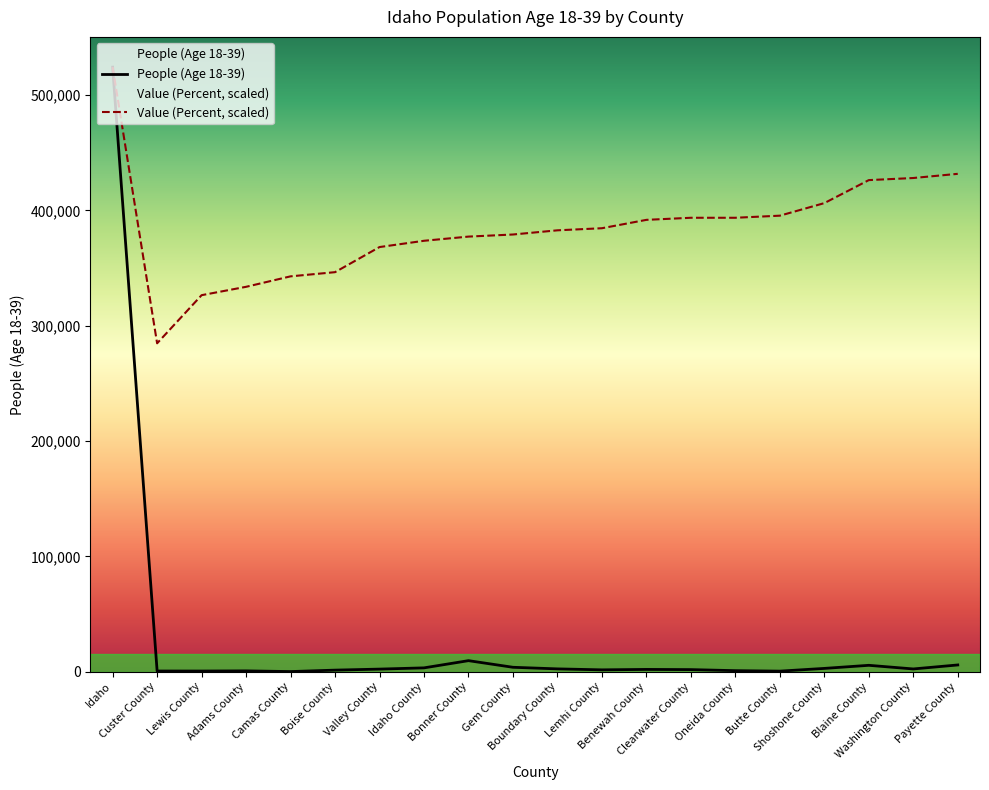

What is the sum of all People (Age 18-39) values?

573807.0